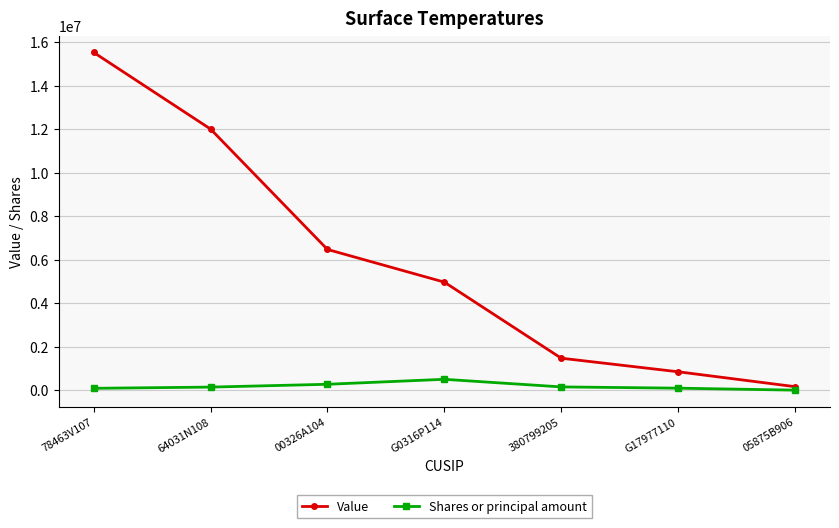

Which series has the largest total across all categories?

Value